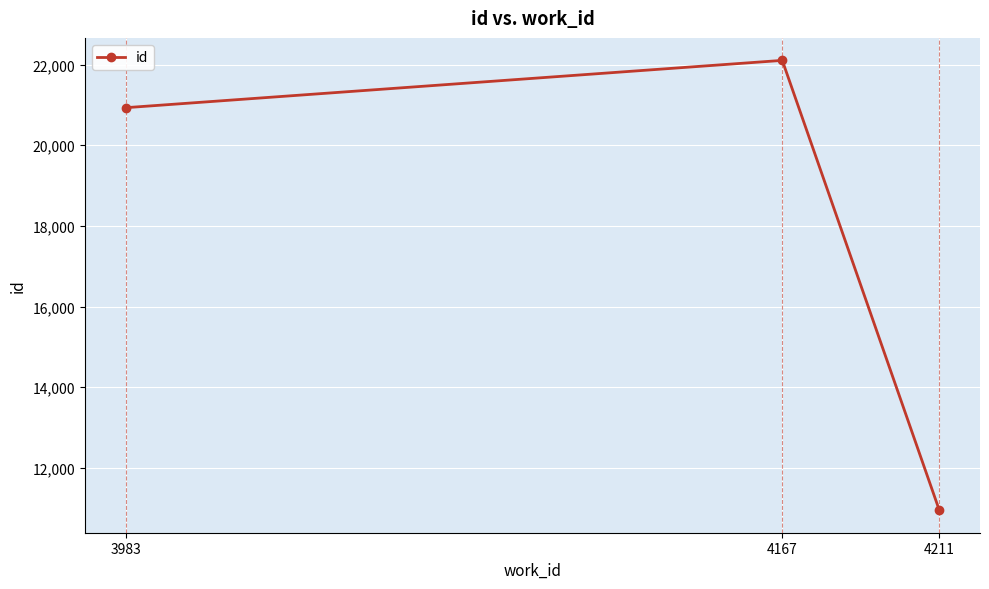

The value at 4211 is 10952. True or false?

True